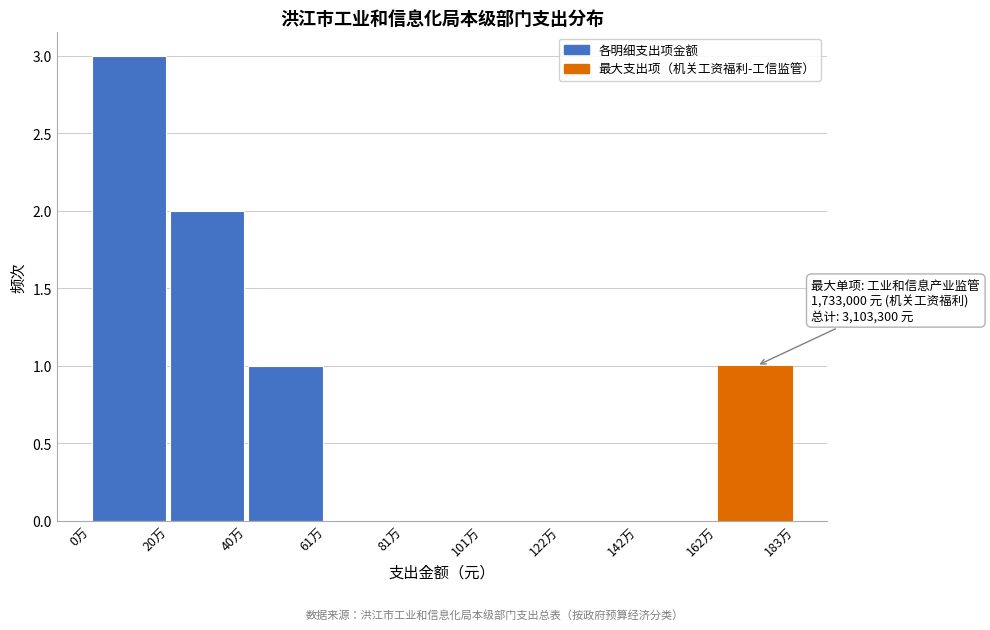

Reading right to left, extract all data points from this chart.

162万=1	142万=0	122万=0	101万=0	81万=0	61万=0	40万=1	20万=2	0万=3